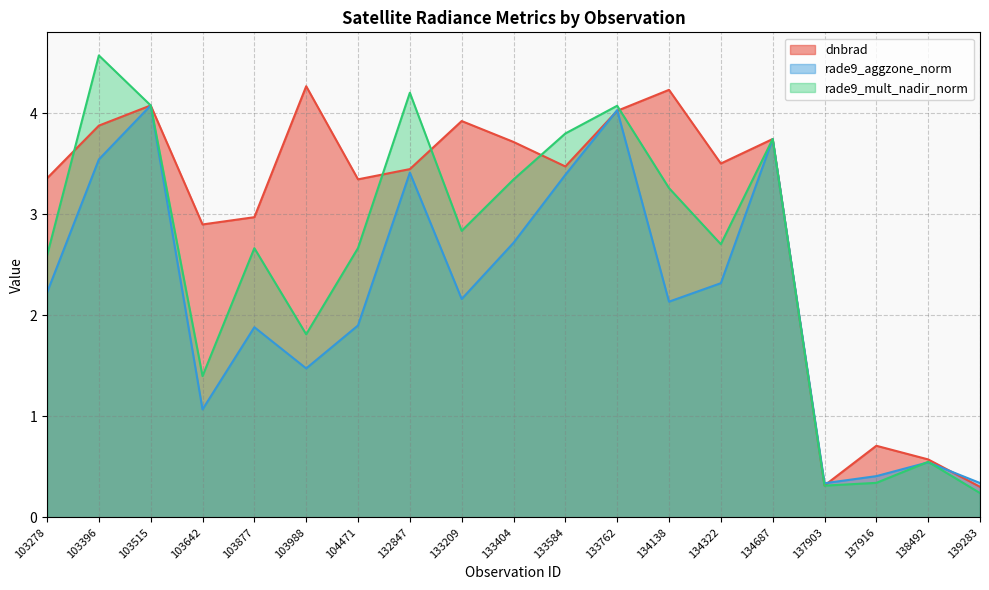

Where does the rade9_aggzone_norm series first go above 2?

103278